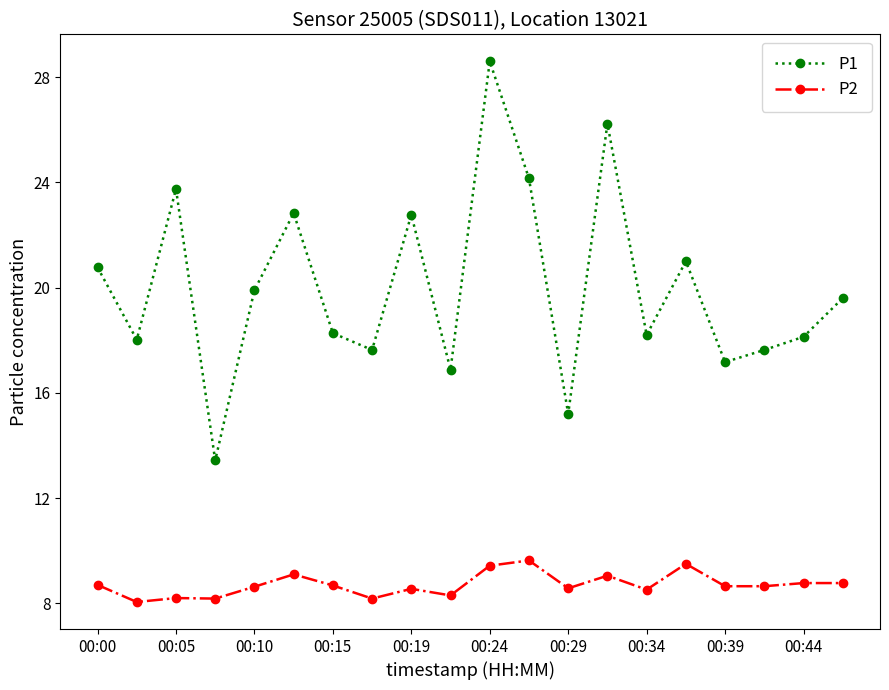

At how many categories does at least one series exceed 11?

20